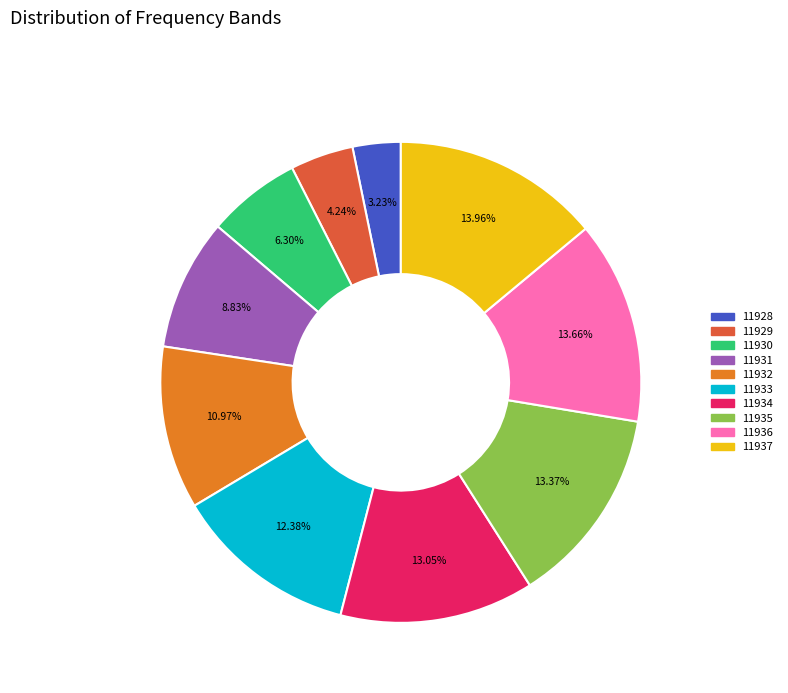

Which category has the smallest portion of the pie?

11928